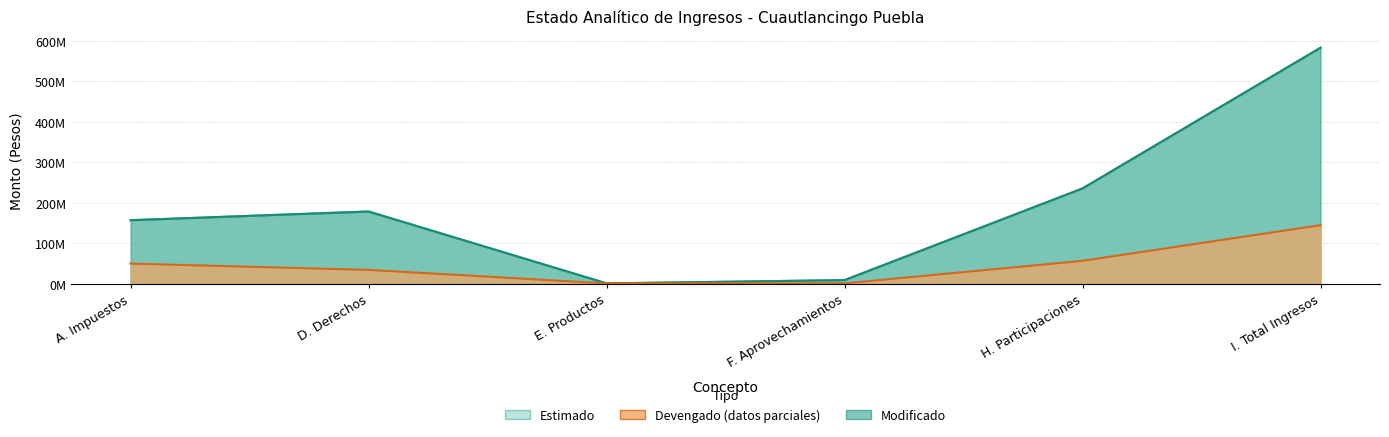

True or false: Devengado has more than 2 interior local peaks.

False